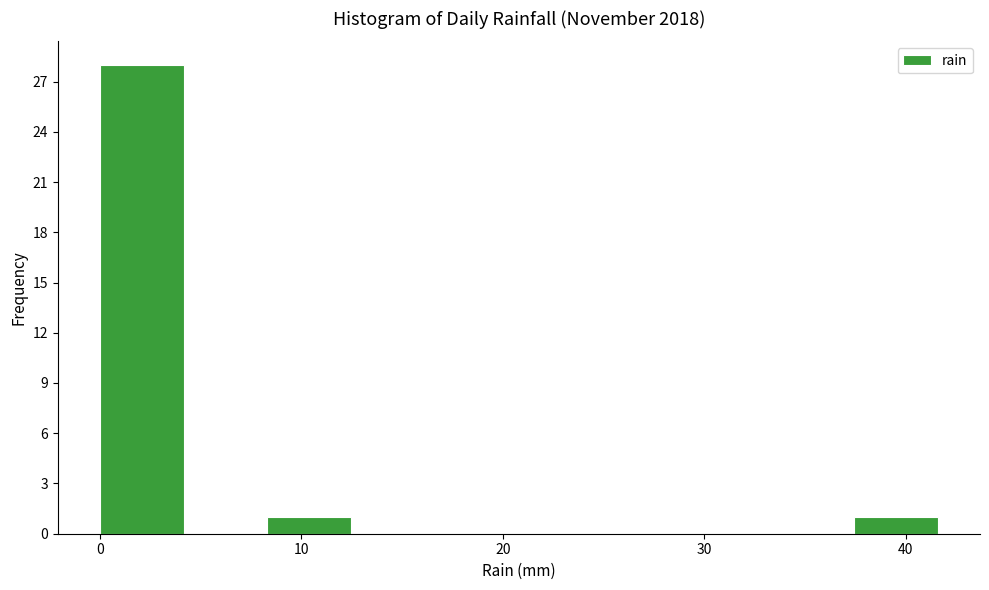

Reading left to right, transcribe this chart: for each bar, give the range it covers on the x-axis and its height. Neither the bar edges nor the heights are printed on the chart, so give them approximately, as read against the axes.

0 to 4: 28
4 to 8: 0
8 to 12: 1
12 to 17: 0
17 to 21: 0
21 to 25: 0
25 to 29: 0
29 to 33: 0
33 to 37: 0
37 to 42: 1